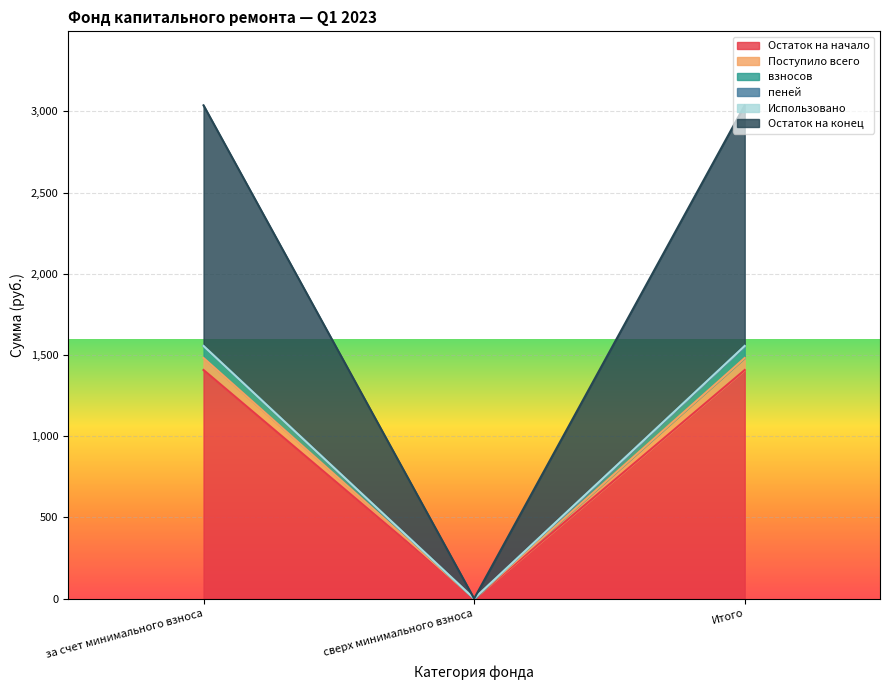

How many lines are shown in the chart?

6